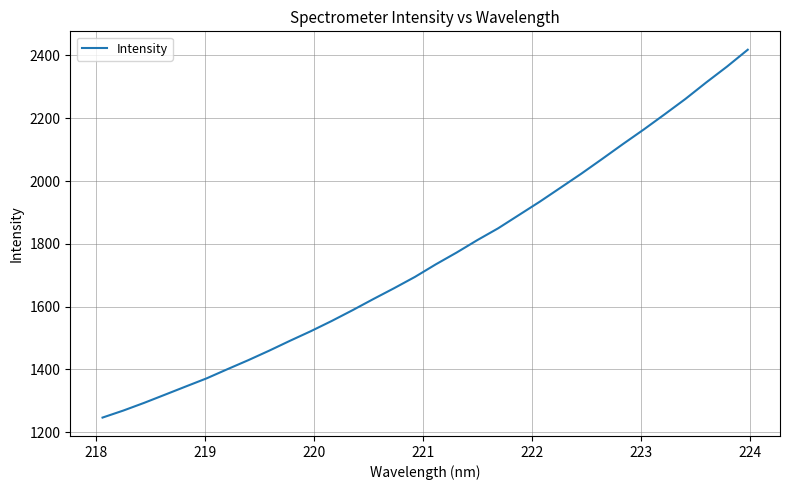

What is the difference between the maximum and minimum values?

1171.2